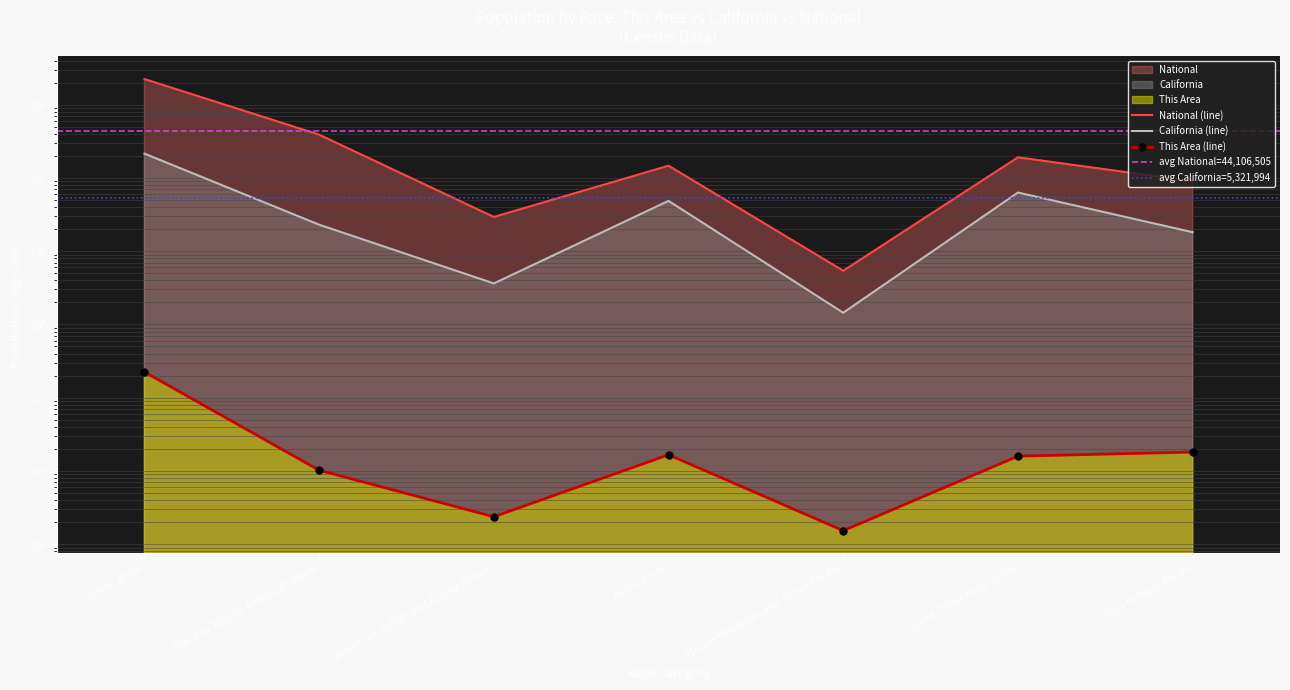

What is the difference between the second highest and second lowest values in the California series?

5954571